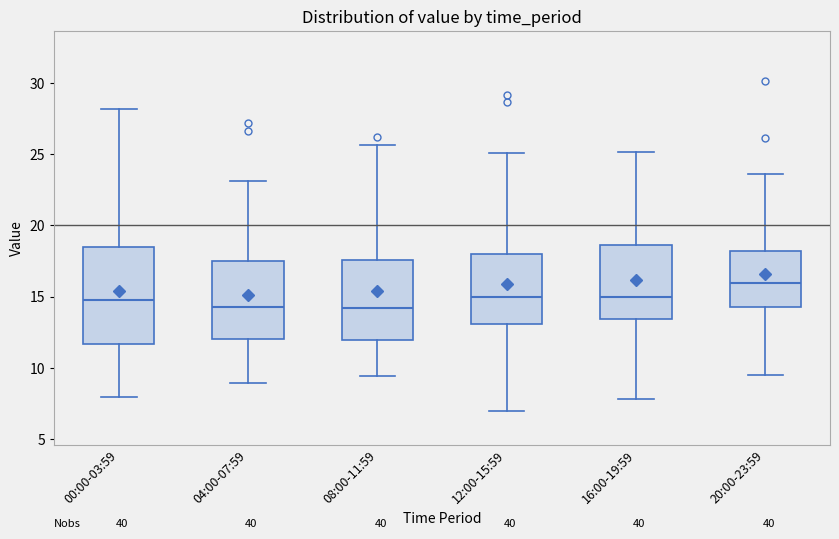

Reading left to right, read every box against the y-axis: the position of its median line, the range the box covers, and the ends of its whiskers. The values are not printed on the chart, so give them approximately, as read against the axis.

00:00-03:59: median 14.5, box 11.5 to 18.5, whiskers 8.0 to 28.0
04:00-07:59: median 14.5, box 12.0 to 17.5, whiskers 9.0 to 23.0
08:00-11:59: median 14.0, box 12.0 to 17.5, whiskers 9.5 to 25.5
12:00-15:59: median 15.0, box 13.0 to 18.0, whiskers 7.0 to 25.0
16:00-19:59: median 15.0, box 13.5 to 18.5, whiskers 8.0 to 25.0
20:00-23:59: median 16.0, box 14.5 to 18.0, whiskers 9.5 to 23.5